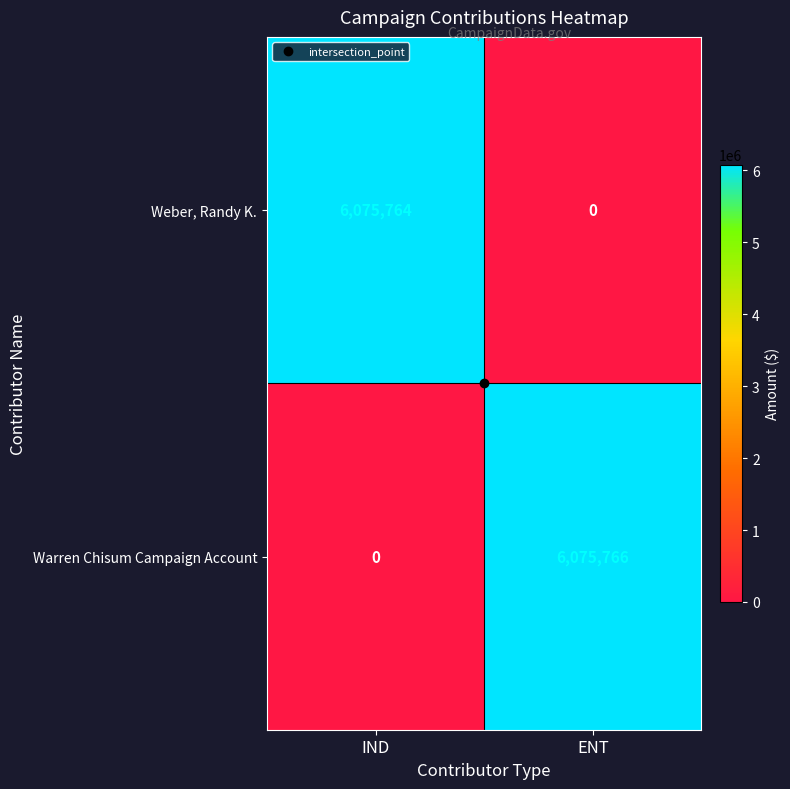

Which series has the largest range (max minus min)?

Warren Chisum Campaign Account